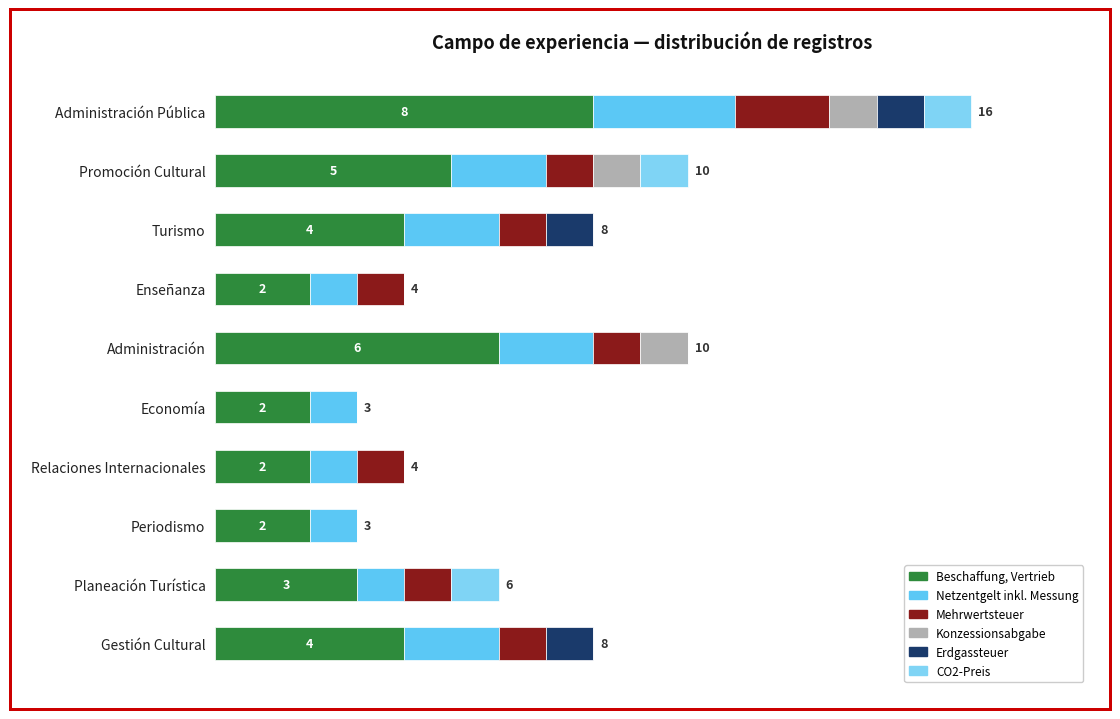

What is the average value of the Beschaffung, Vertrieb series?

4